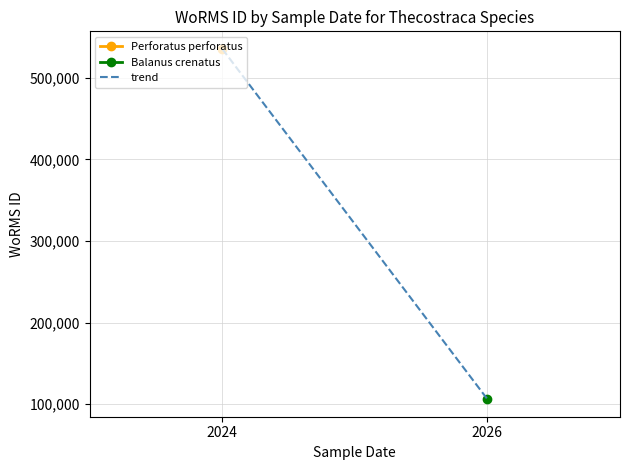

Between 2026 and 2024, which is larger?

2024